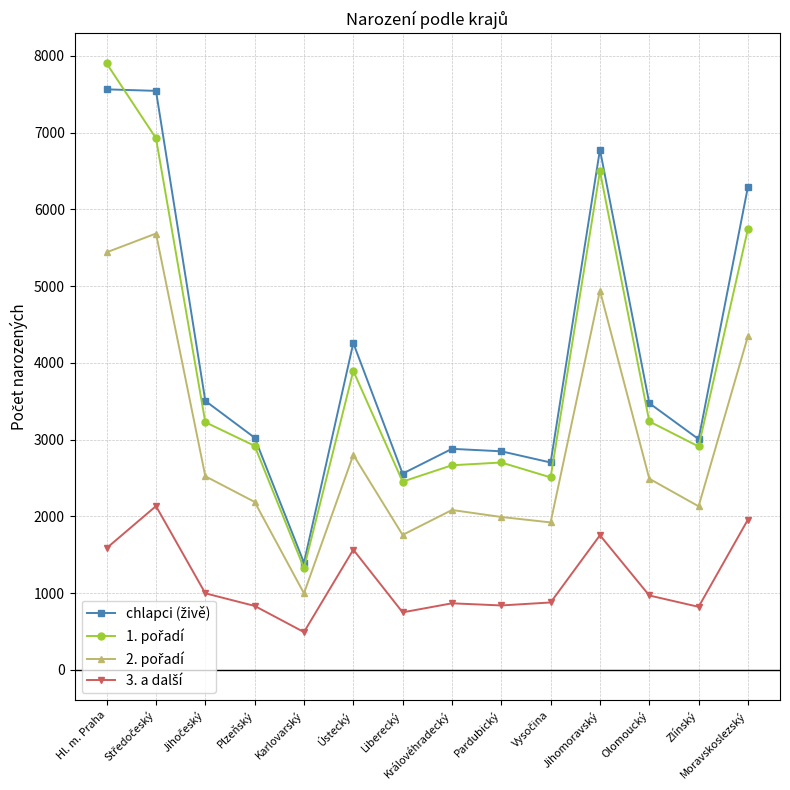

What is the difference between the highest and lowest values at Liberecký?

1808